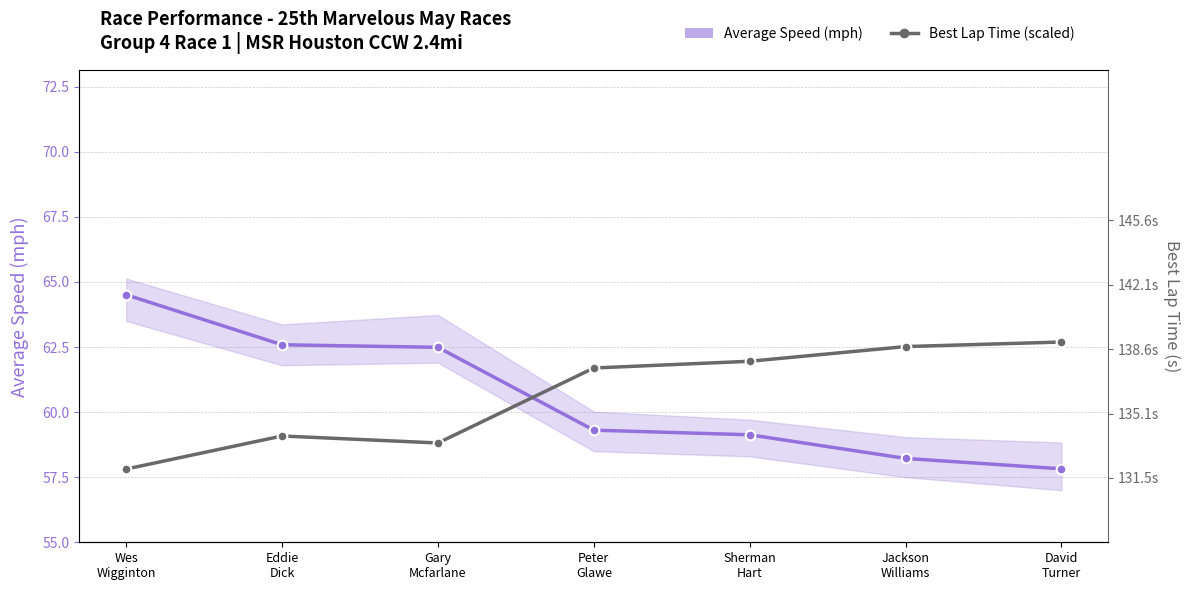

Reading left to right, extract all data points from this chart.

Average Speed (mph): Wes
Wigginton=64.5	Eddie
Dick=62.6	Gary
Mcfarlane=62.5	Peter
Glawe=59.3	Sherman
Hart=59.1	Jackson
Williams=58.2	David
Turner=57.8
Best Lap Time (scaled): Wes
Wigginton=57.8	Eddie
Dick=59.1	Gary
Mcfarlane=58.8	Peter
Glawe=61.7	Sherman
Hart=62.0	Jackson
Williams=62.5	David
Turner=62.7